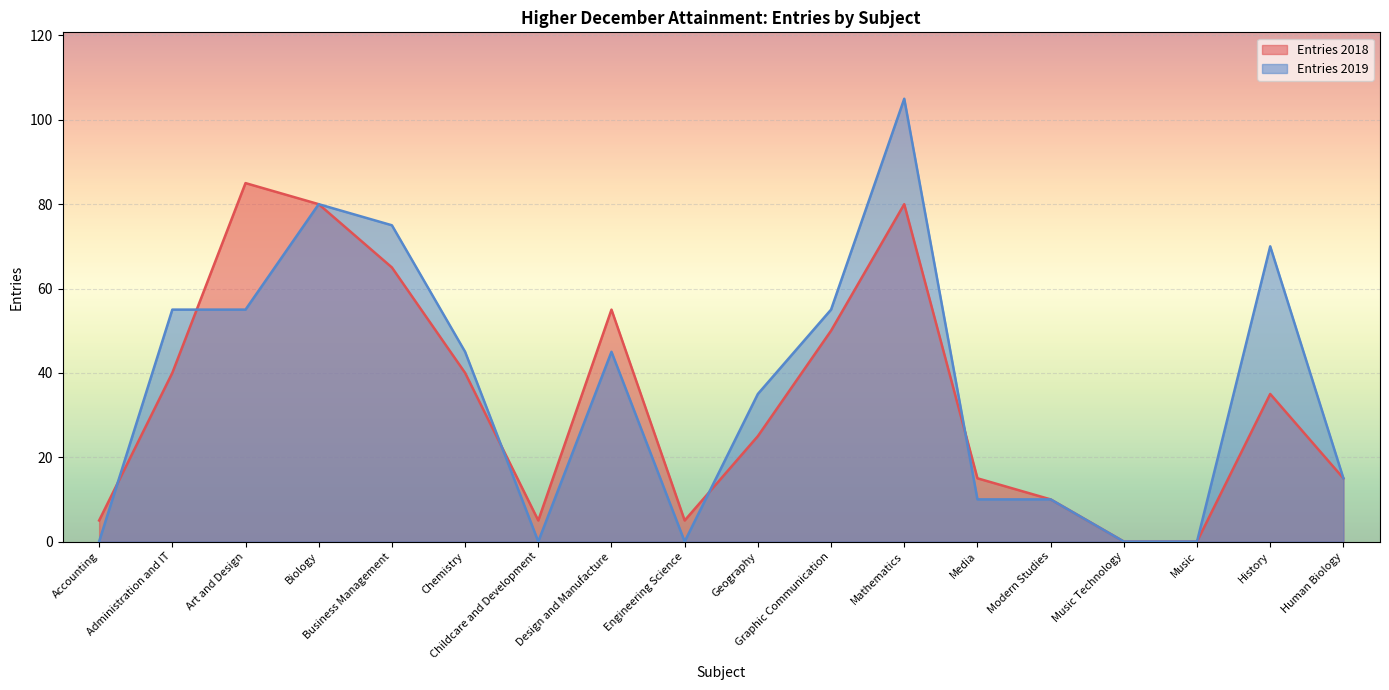

What is the value of the Entries 2018 point at the 18th from the left?

15